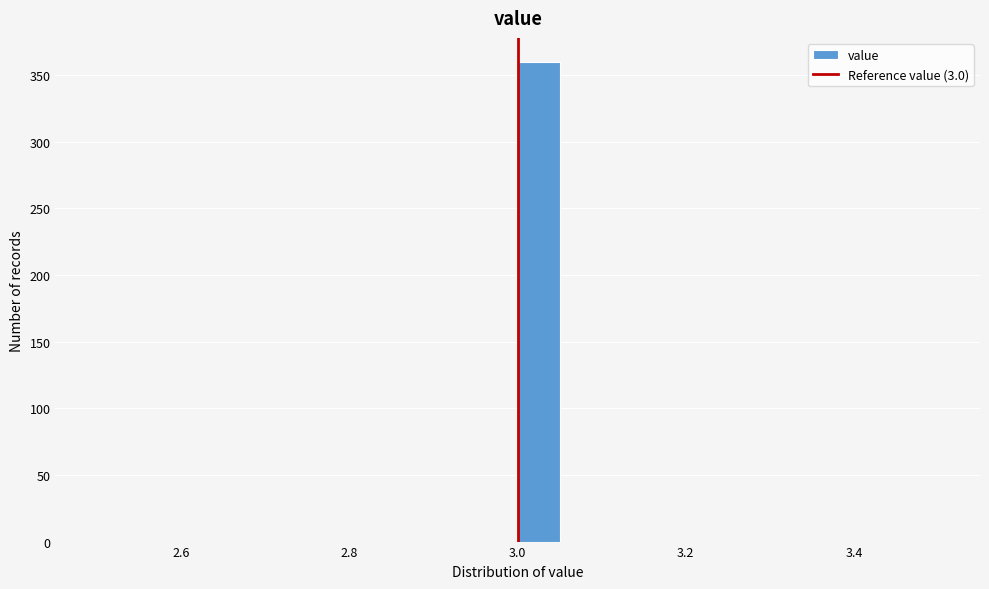

Around what value on the x-axis is the tallest bar? Give the approximate position of its centre, as read against the axis.

3.02